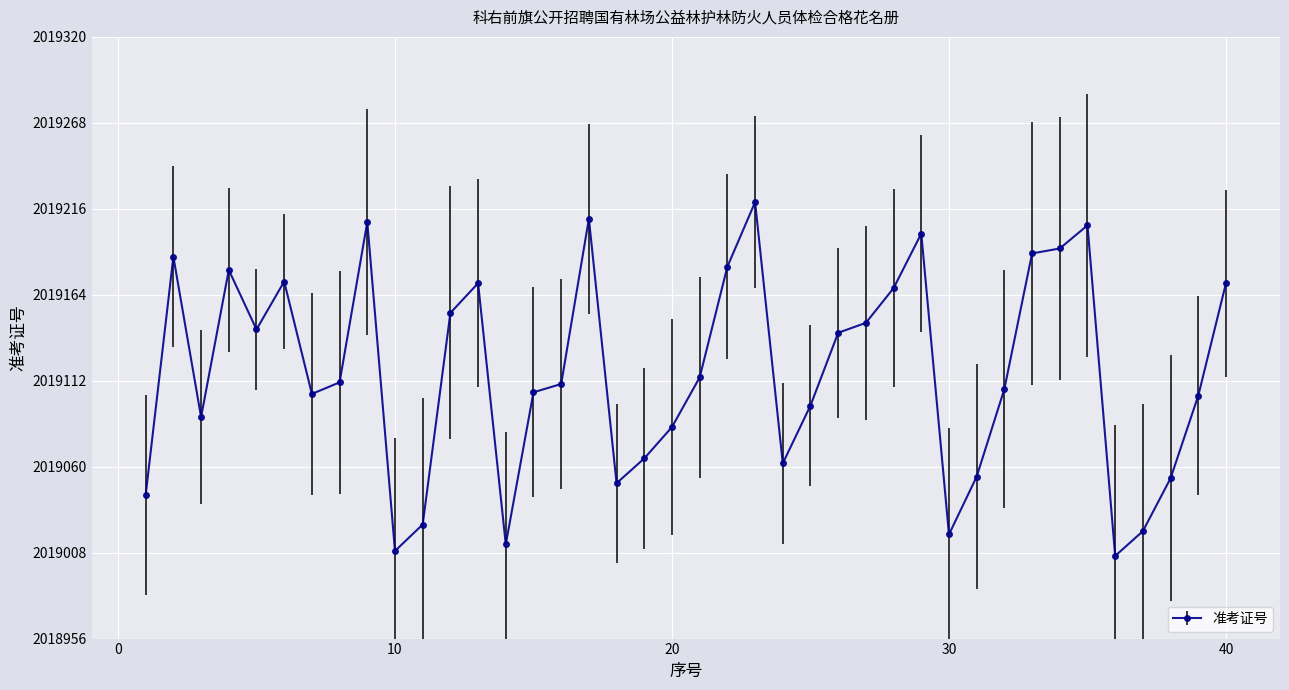

What is the minimum value shown in the chart?

2019006